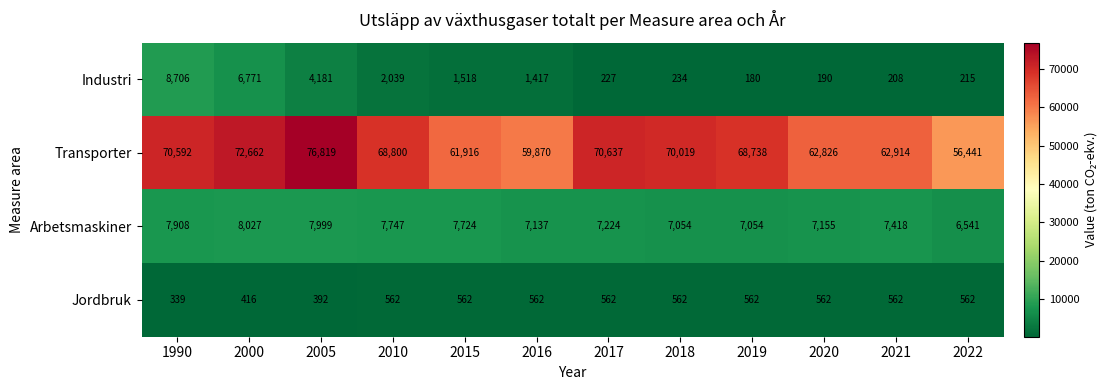

Count the number of categories in the chart.

12